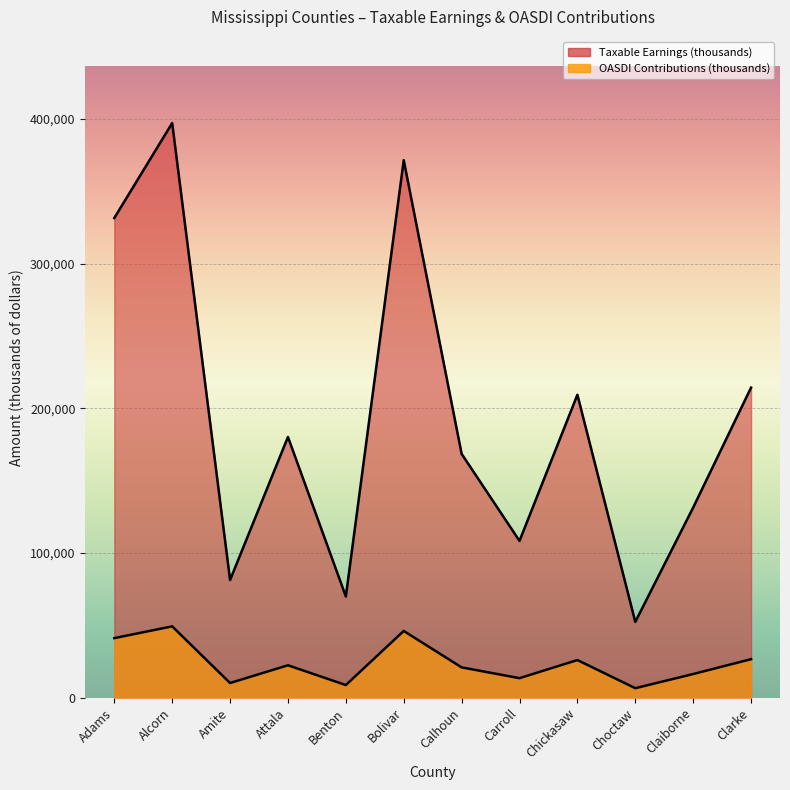

What is the value of the Taxable Earnings (thousands) point at the 4th from the left?

180212